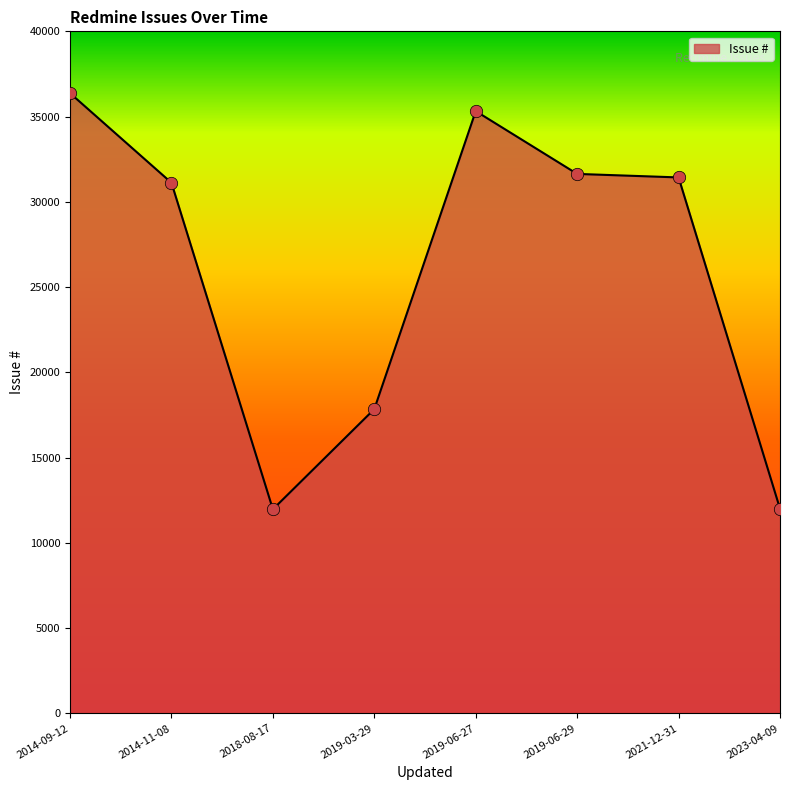

What is the change in value from 2014-11-08 to 2018-08-17?

-19149